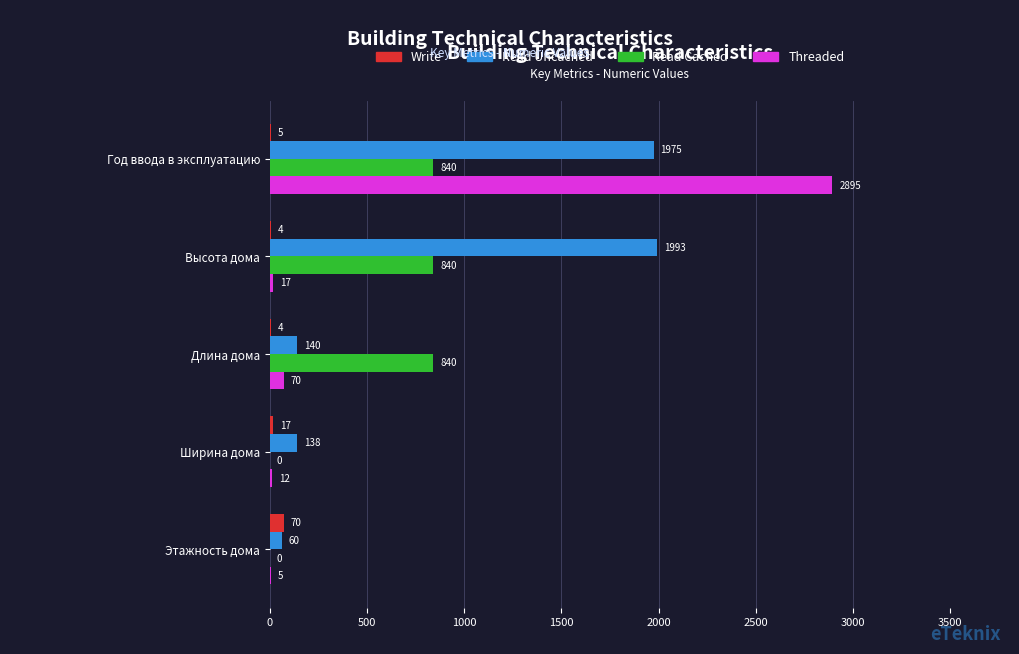

Is it true that Read Cached equals 454 at Год ввода в эксплуатацию?

False